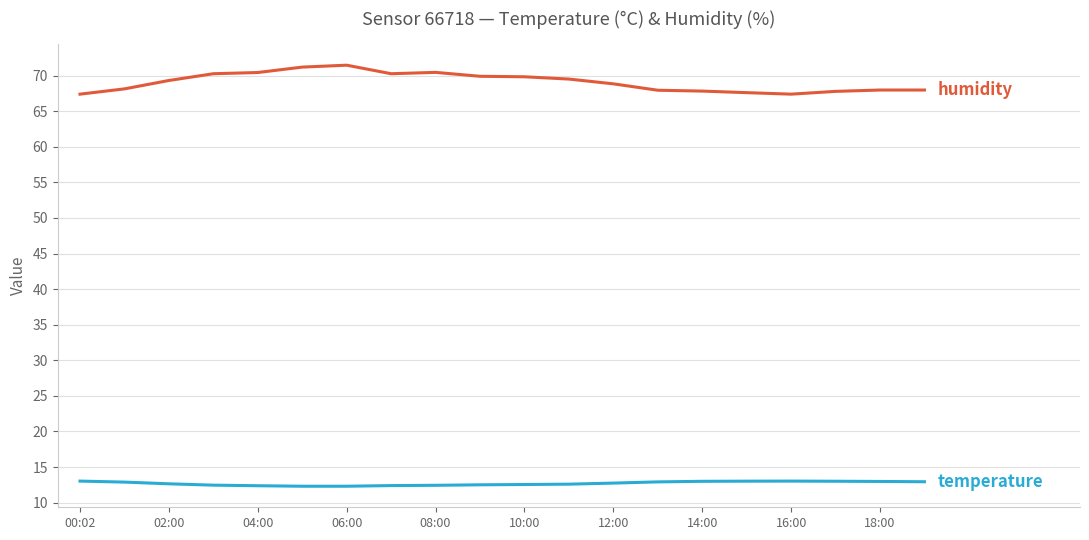

What is the smallest value displayed?

12.3